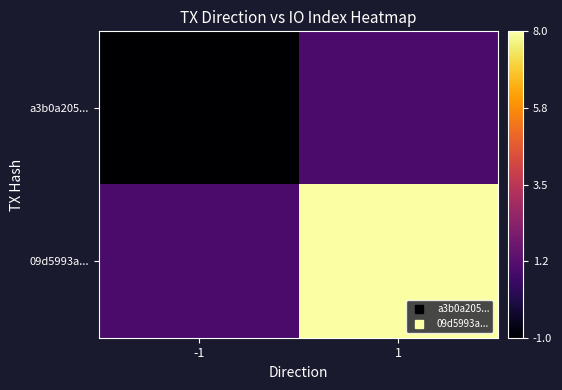

Rank the series by their maximum value, from highest to lowest.

09d5993a..., a3b0a205...